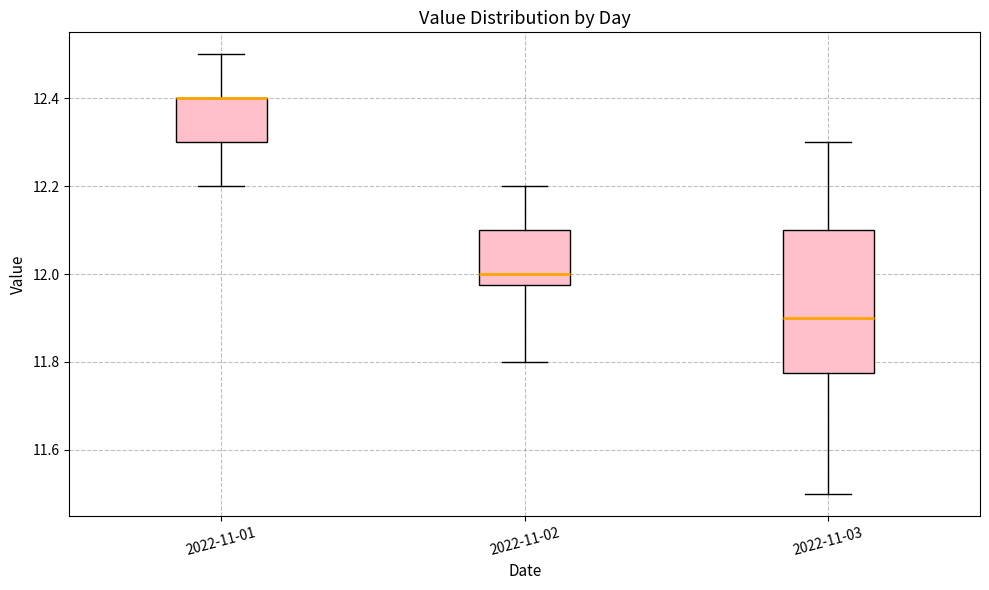

Reading left to right, read every box against the y-axis: the position of its median line, the range the box covers, and the ends of its whiskers. The values are not printed on the chart, so give them approximately, as read against the axis.

2022-11-01: median 12.40 (drawn on the box's upper edge), box 12.30 to 12.40, whiskers 12.20 to 12.50
2022-11-02: median 12.00, box 11.98 to 12.10, whiskers 11.80 to 12.20
2022-11-03: median 11.90, box 11.78 to 12.10, whiskers 11.50 to 12.30